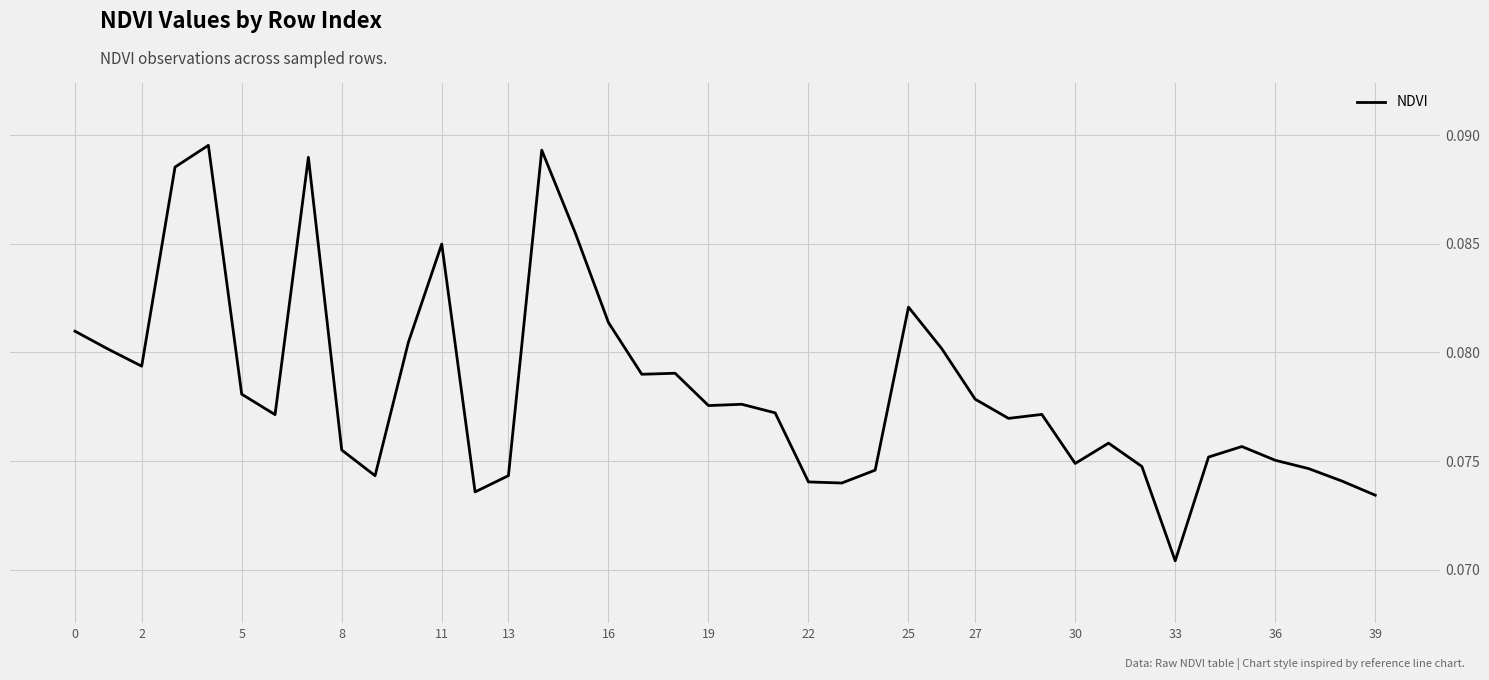

Does the chart display data point markers on the line(s)?

No